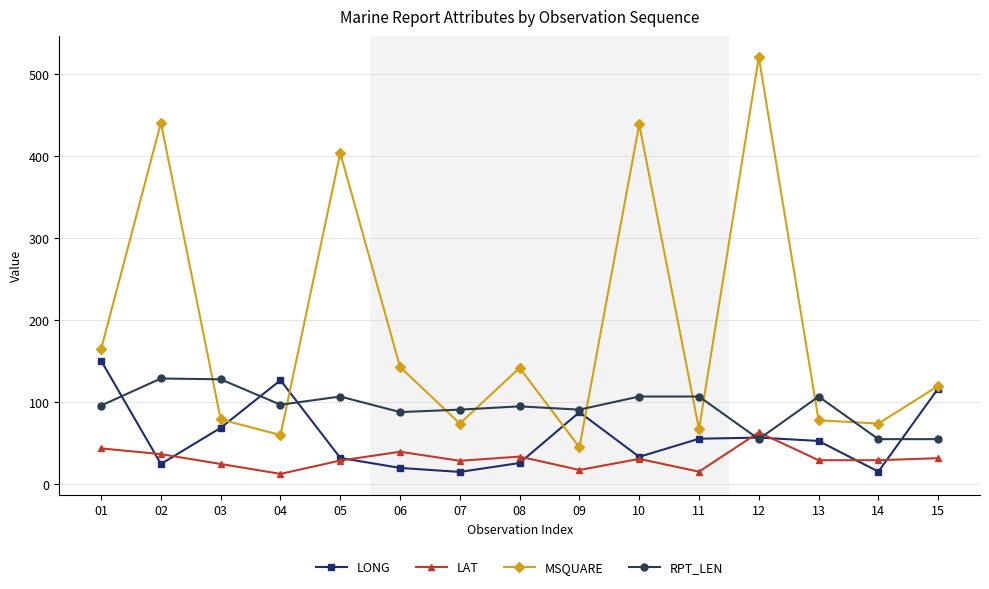

Which series ends up on top after the final intersection of RPT_LEN and LONG?

LONG